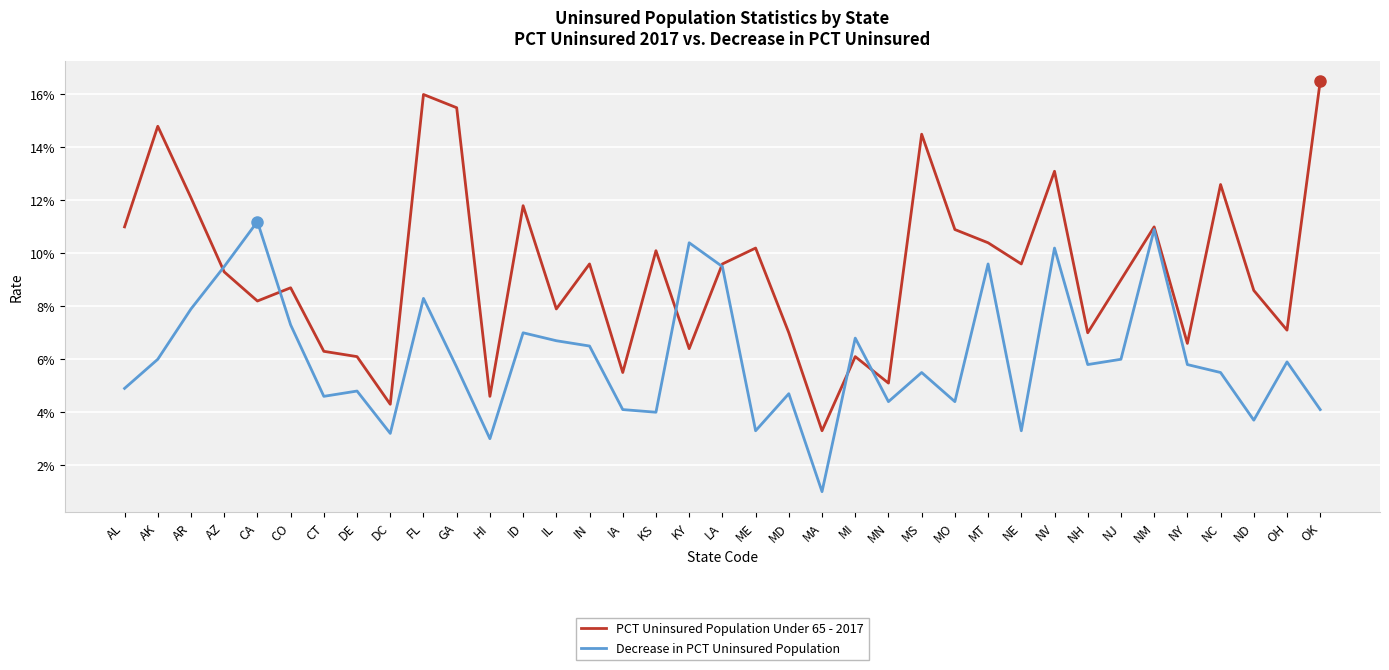

True or false: PCT Uninsured Population Under 65 - 2017 has more than 0 points higher than both neighbors.

True